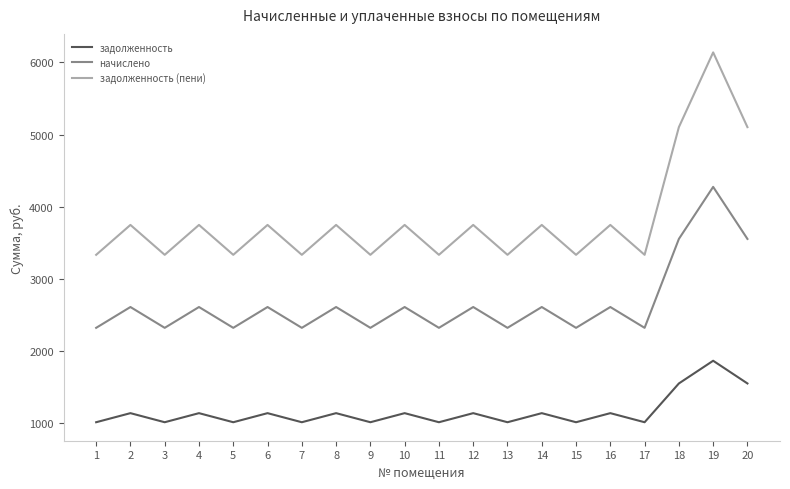

Where is the first local maximum for задолженность?

2